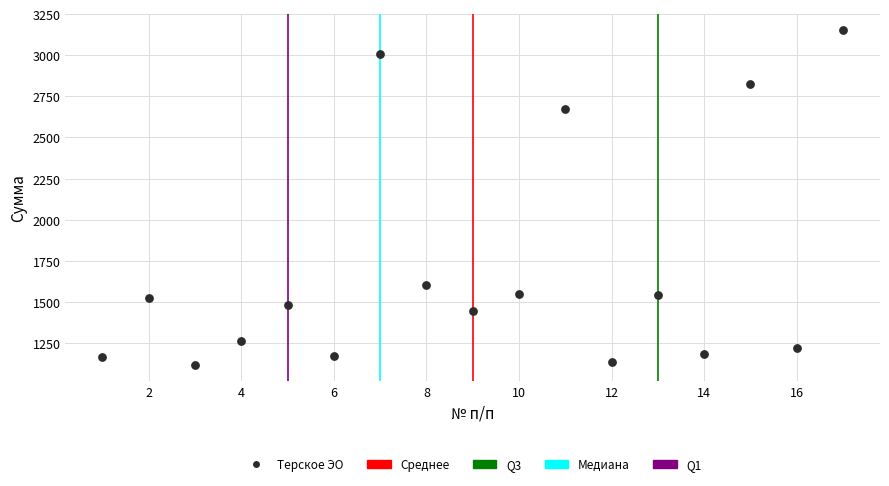

What is the range of X values (max minus min)?

16.0